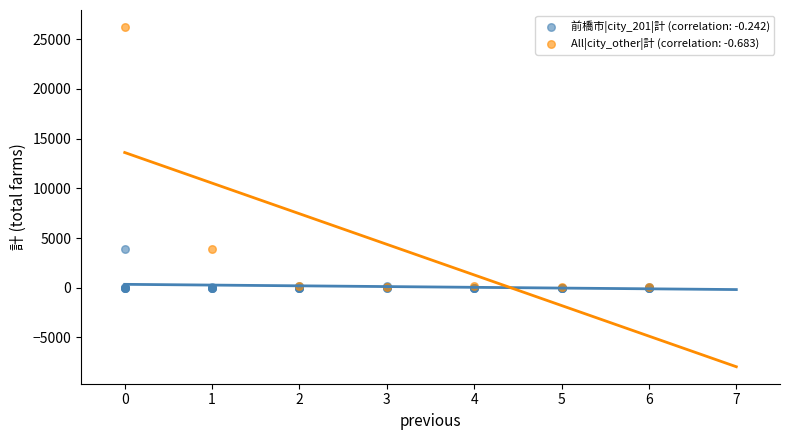

Which series reaches the maximum Y coordinate?

All|city_other|計 (correlation: -0.683)